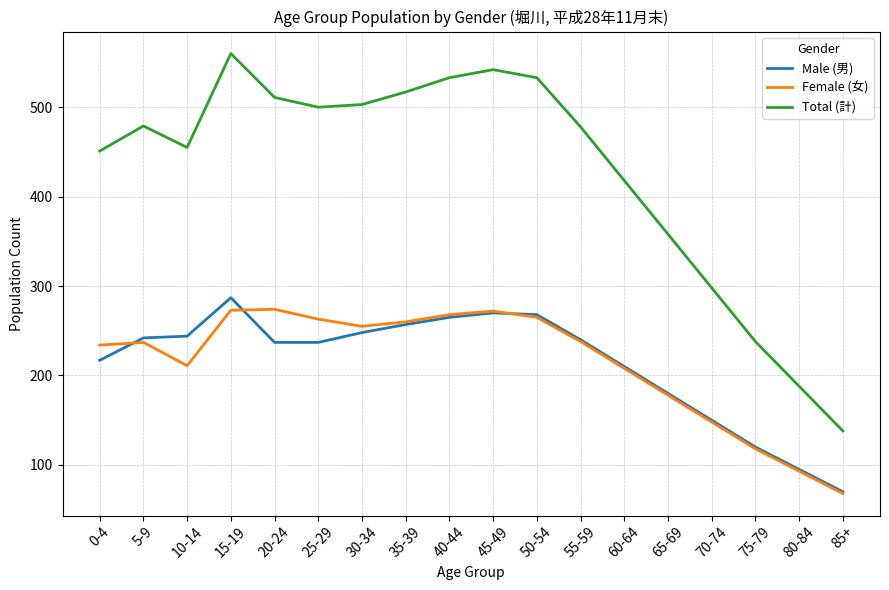

Where is Total (計) nearest to the value 349?

65-69